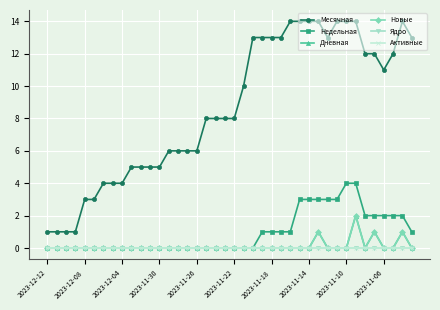

Is this an area chart (filled region under the line)?

No